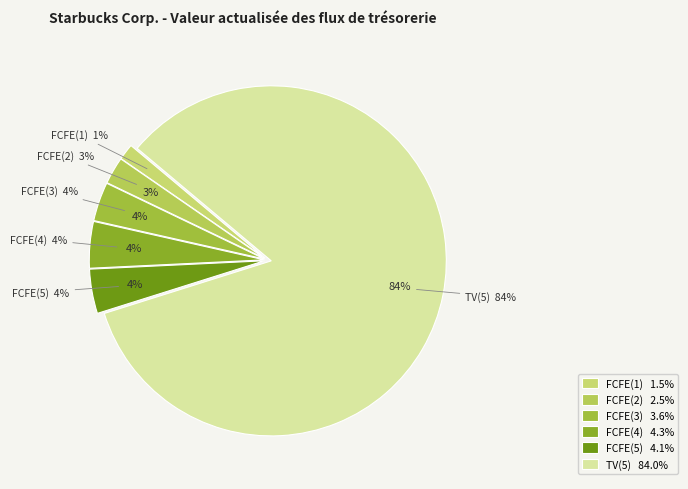

Do FCFE(5) and FCFE(2) together represent more than half of the pie?

No